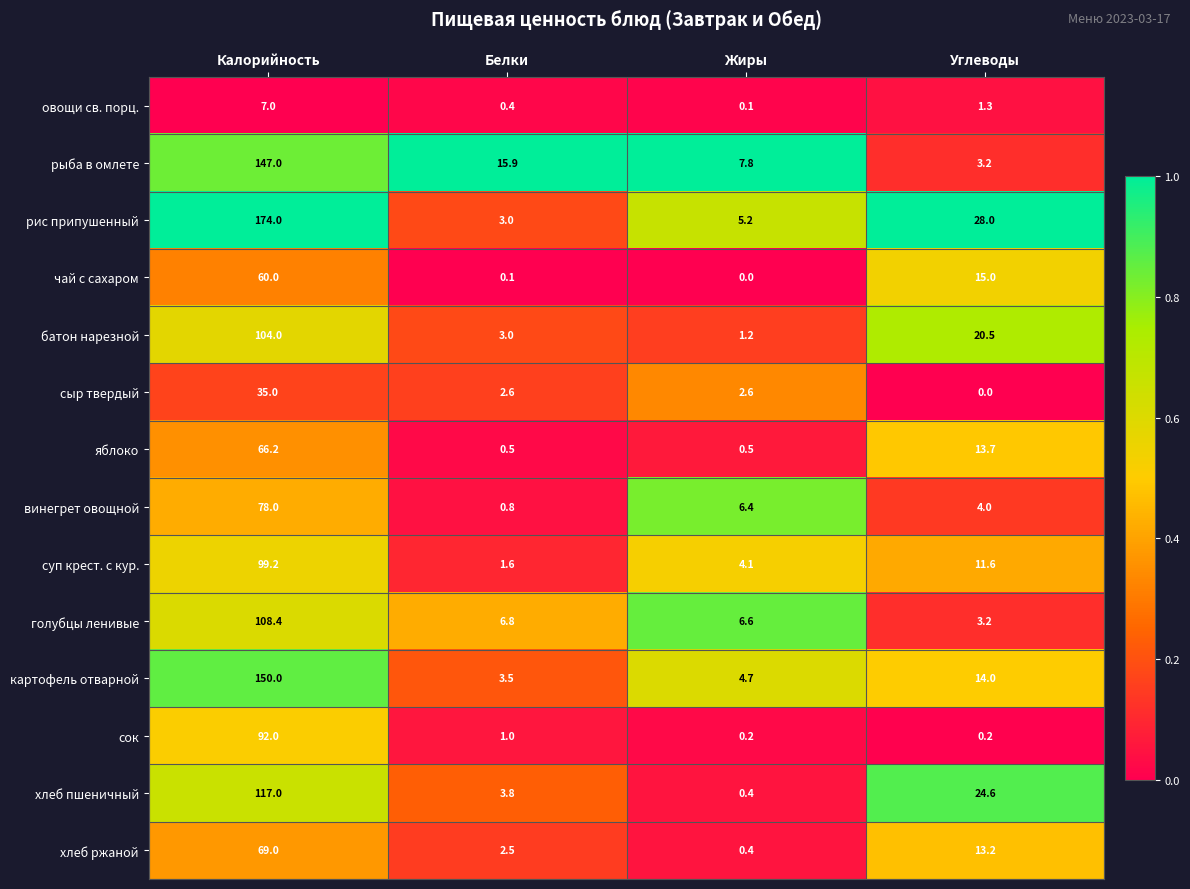

Which series has the widest spread of values?

рис припушенный